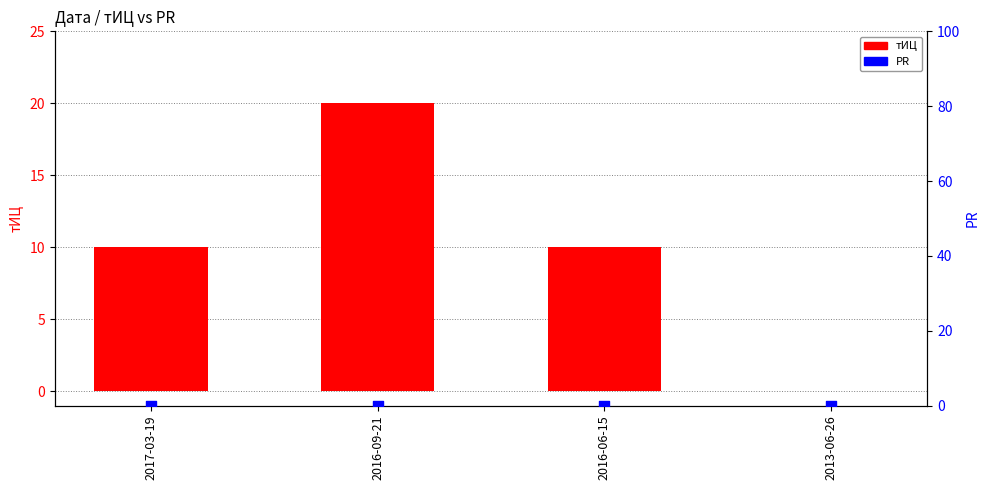

Which series has the largest total across all categories?

тИЦ